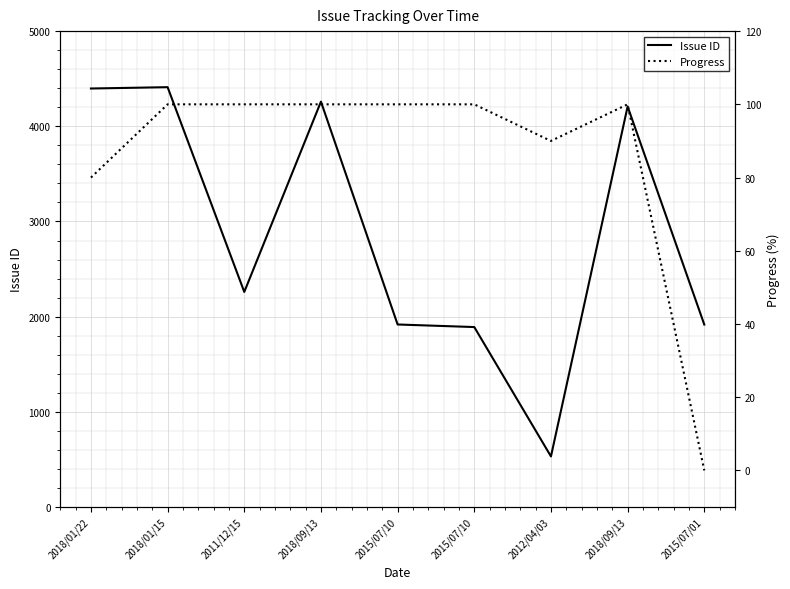

What is the value of the Issue ID point at the 8th from the left?

4259